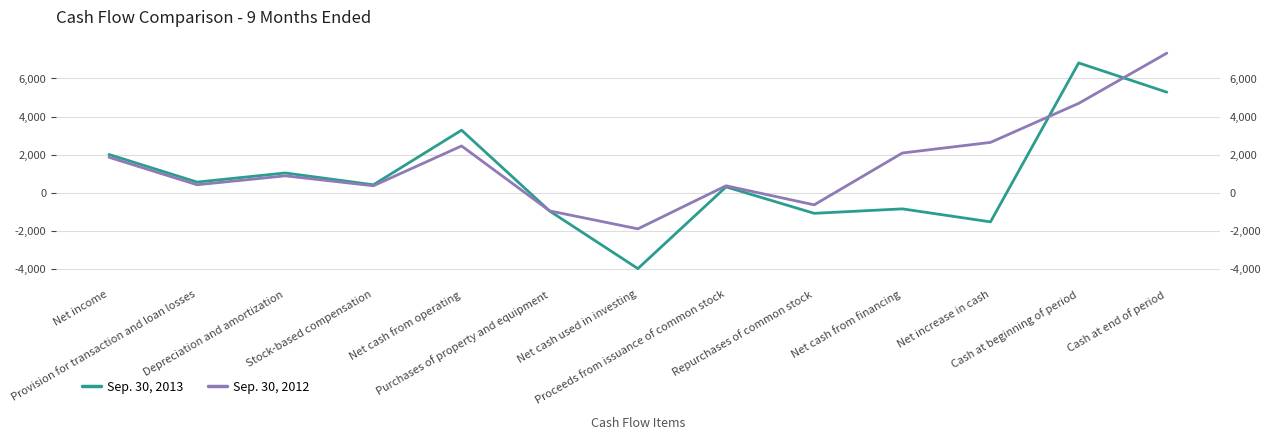

What position from the left is Cash at end of period?

13